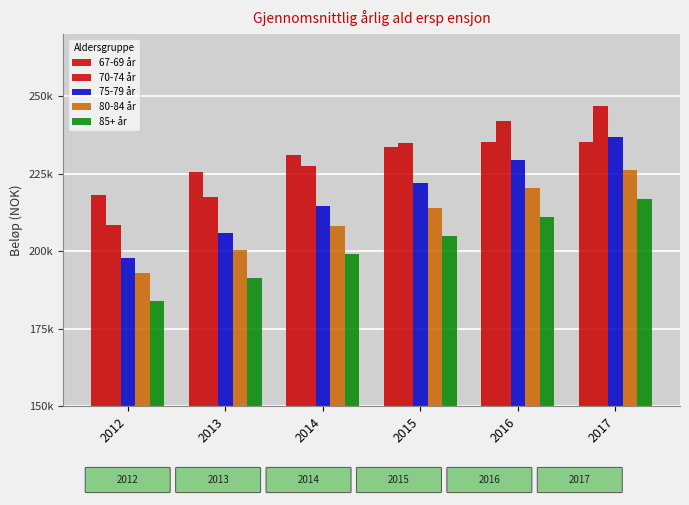

What is the greatest value displayed?

246780.2